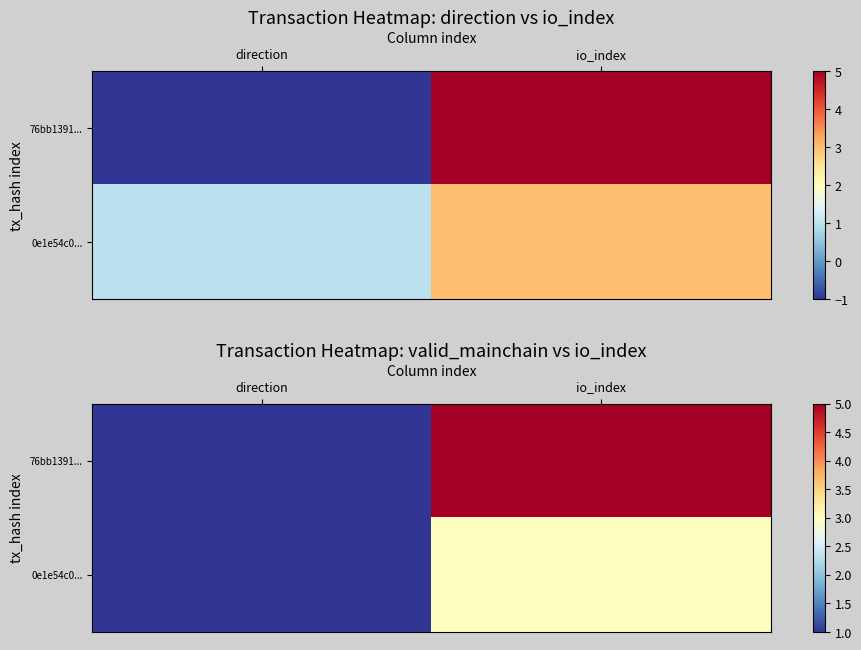

What is the difference between the 76bb1391... values at direction and io_index?

4